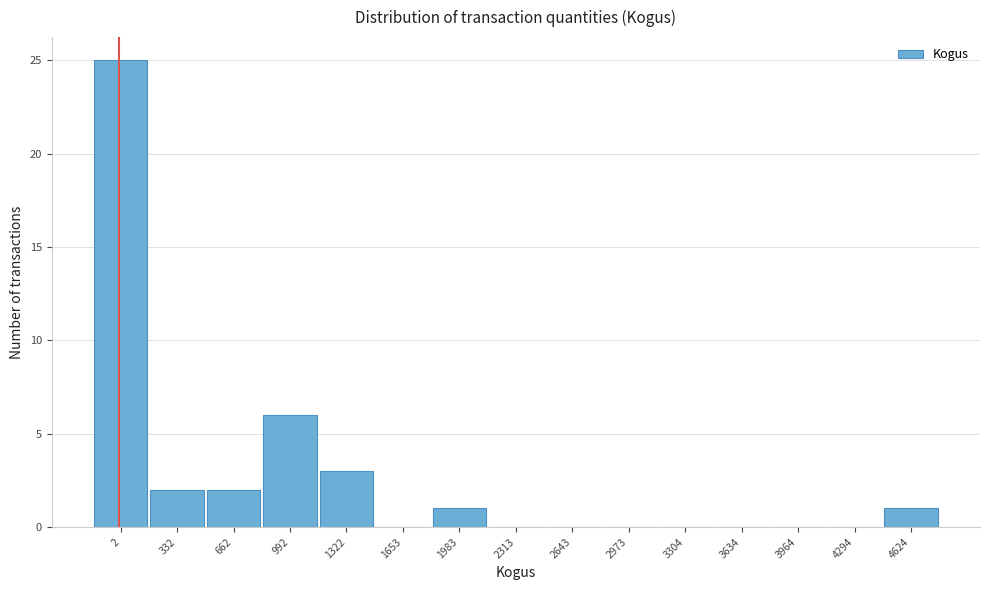

Reading left to right, extract all data points from this chart.

2=25	332=2	662=2	992=6	1322=3	1653=0	1983=1	2313=0	2643=0	2973=0	3304=0	3634=0	3964=0	4294=0	4624=1